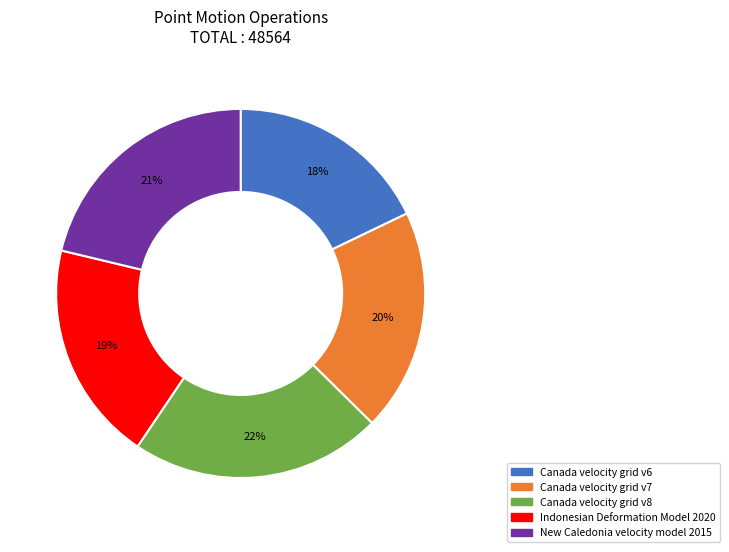

Count the number of slices in the pie.

5